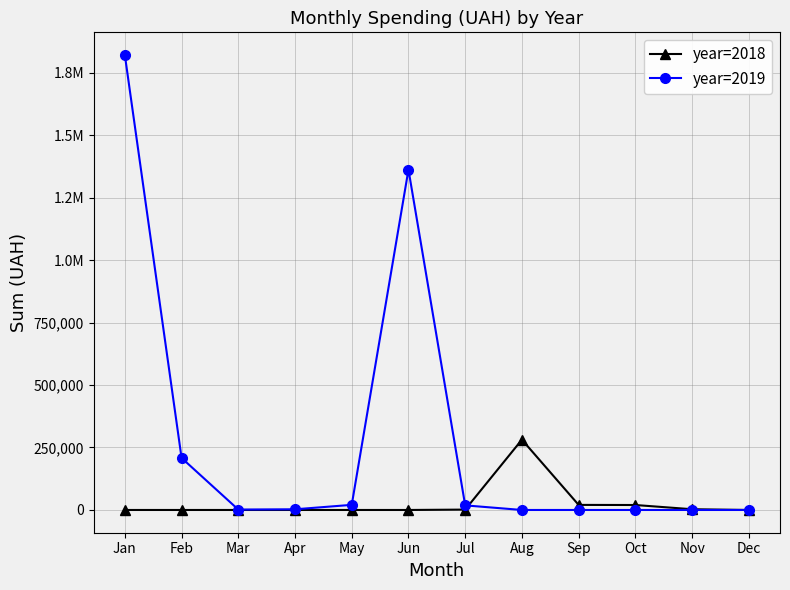

Which series has the largest total across all categories?

year=2019